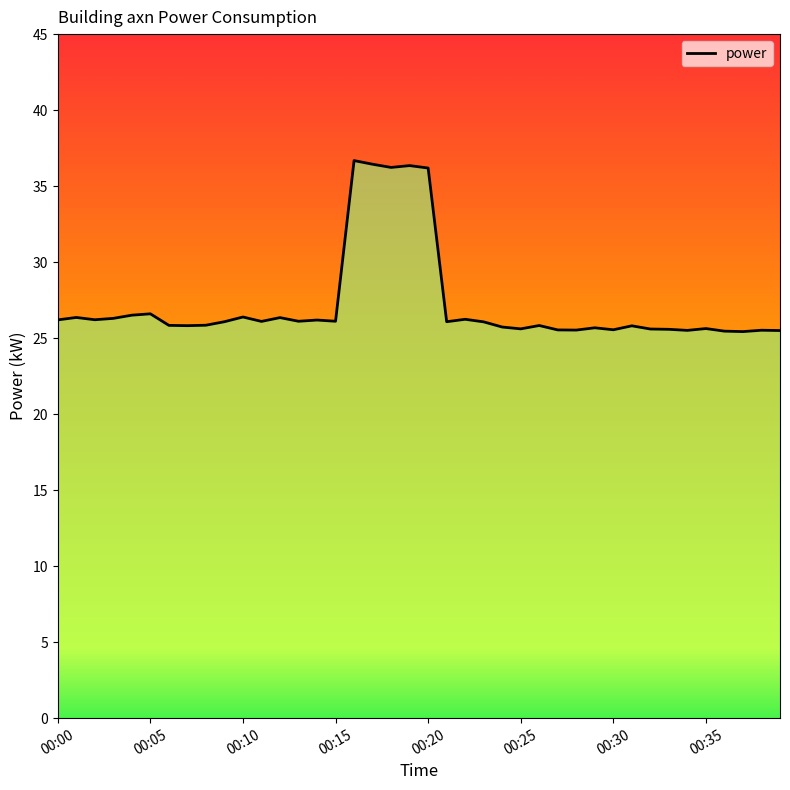

What is the maximum value shown in the chart?

36.7